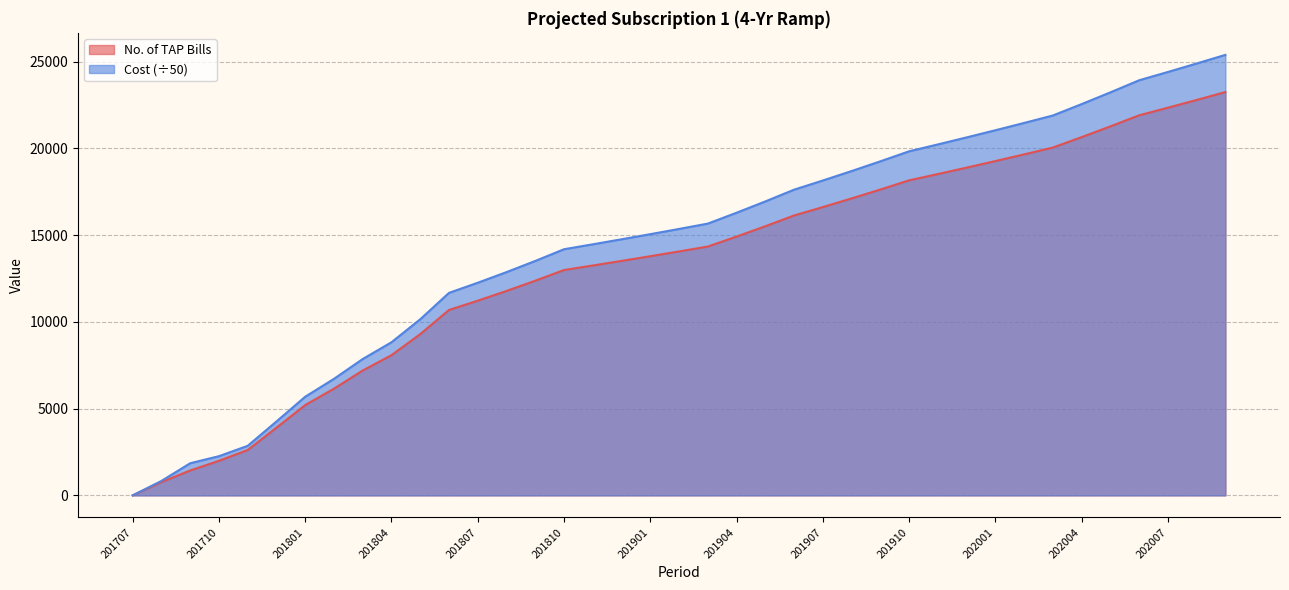

How many lines are shown in the chart?

2